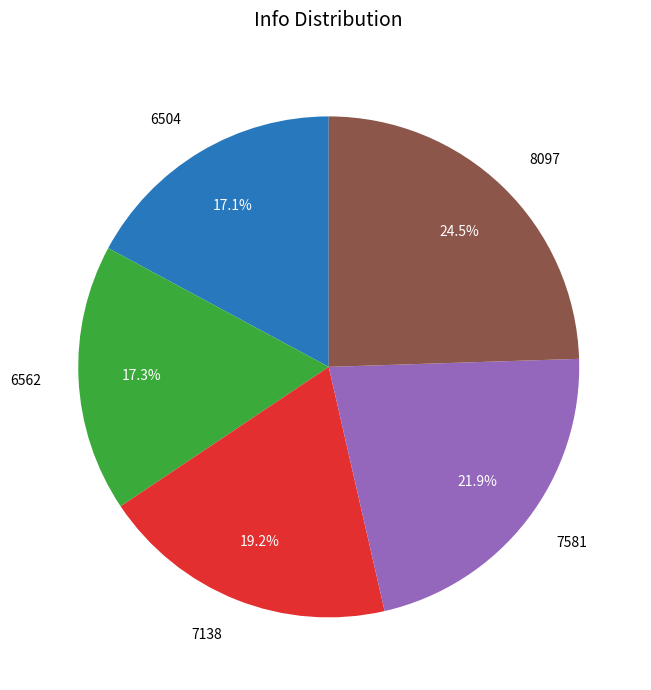

Which category has the biggest portion of the pie?

8097